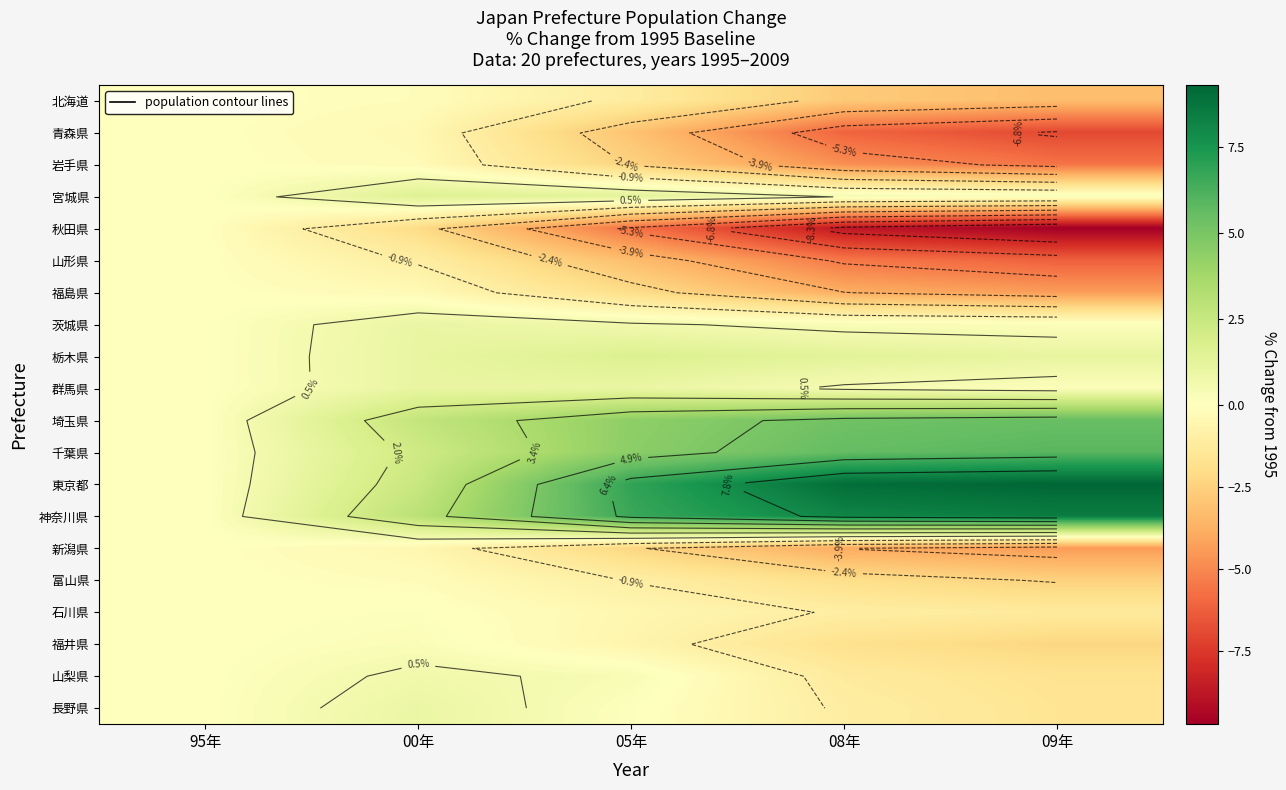

What is the approximate value of 栃木県 at 05年?

1.7